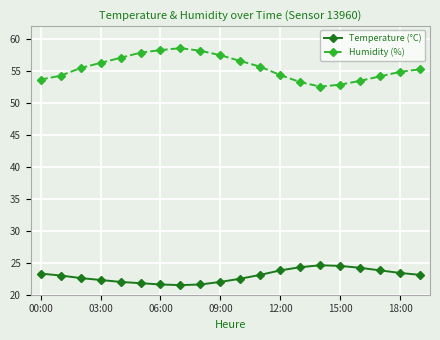

Rank the series by their maximum value, from lowest to highest.

Temperature (°C), Humidity (%)